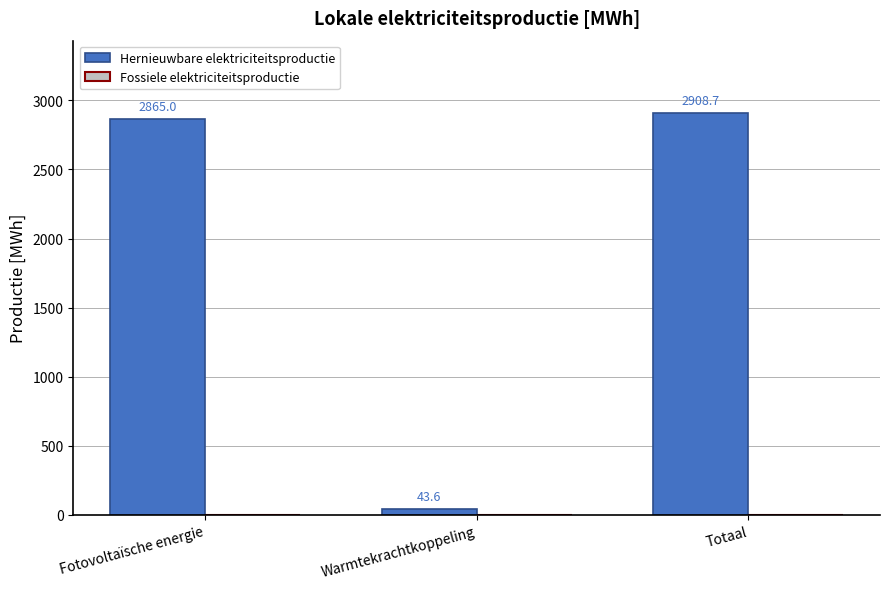

The chart shows a value of 4849.6 at Fotovoltaïsche energie. True or false?

False